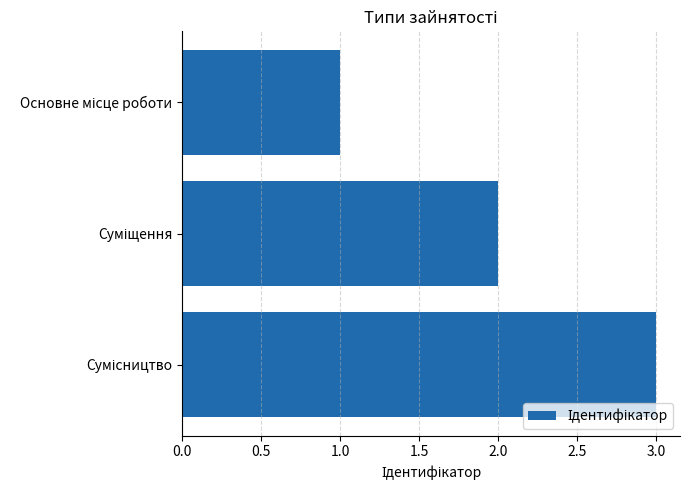

What is the sum of all values?

6